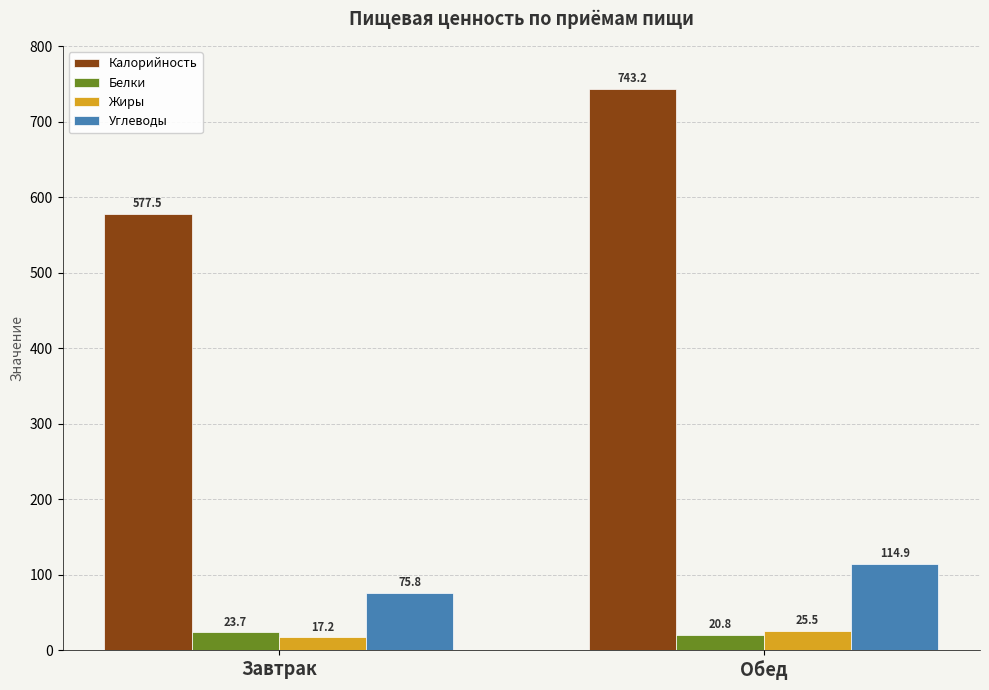

How many bars are there in total?

8